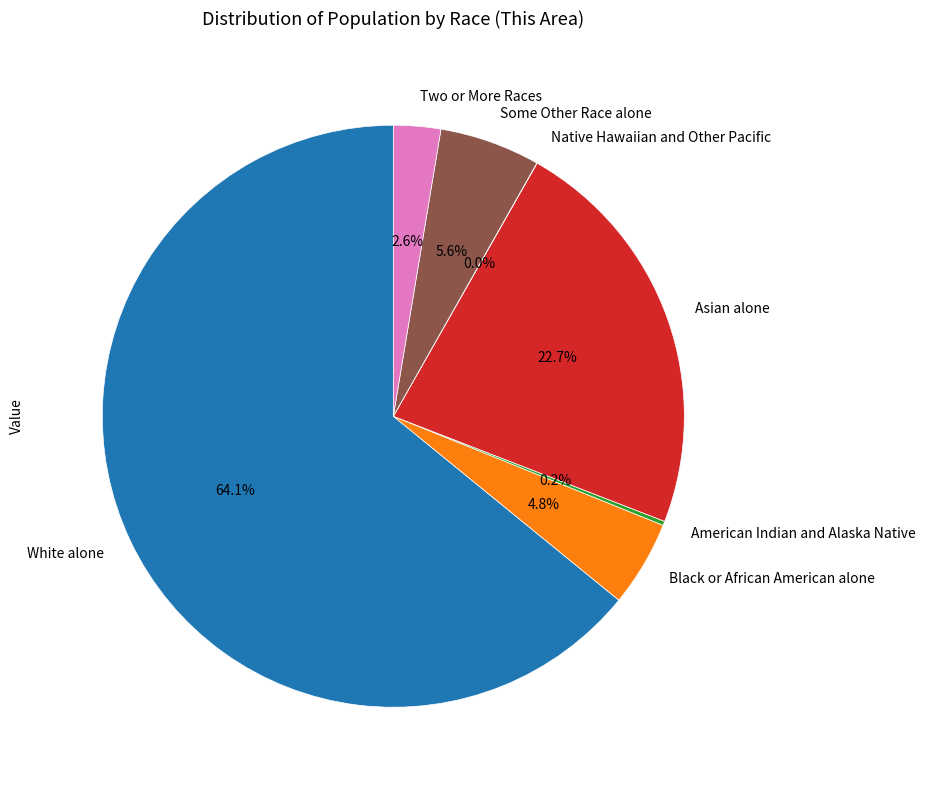

Is there any slice that represents more than half of the pie?

Yes